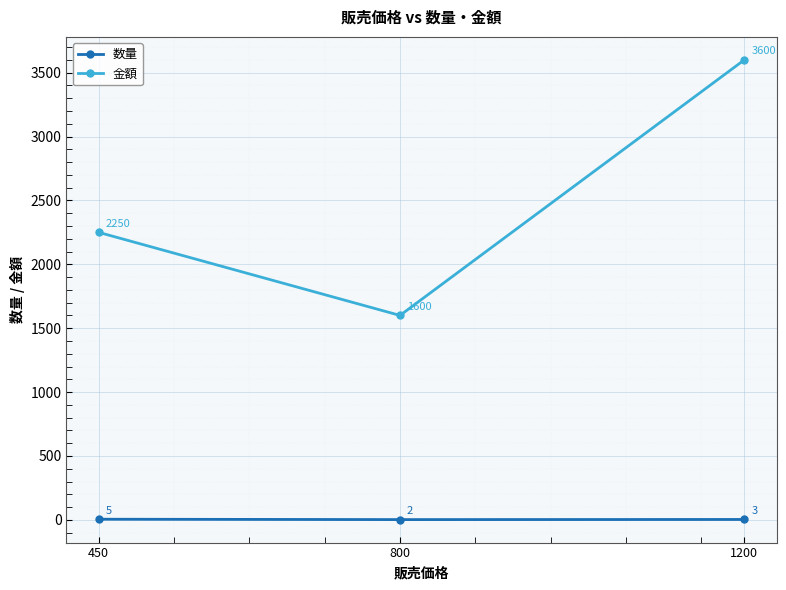

Count the 数量 values in the range 2 to 5.

3